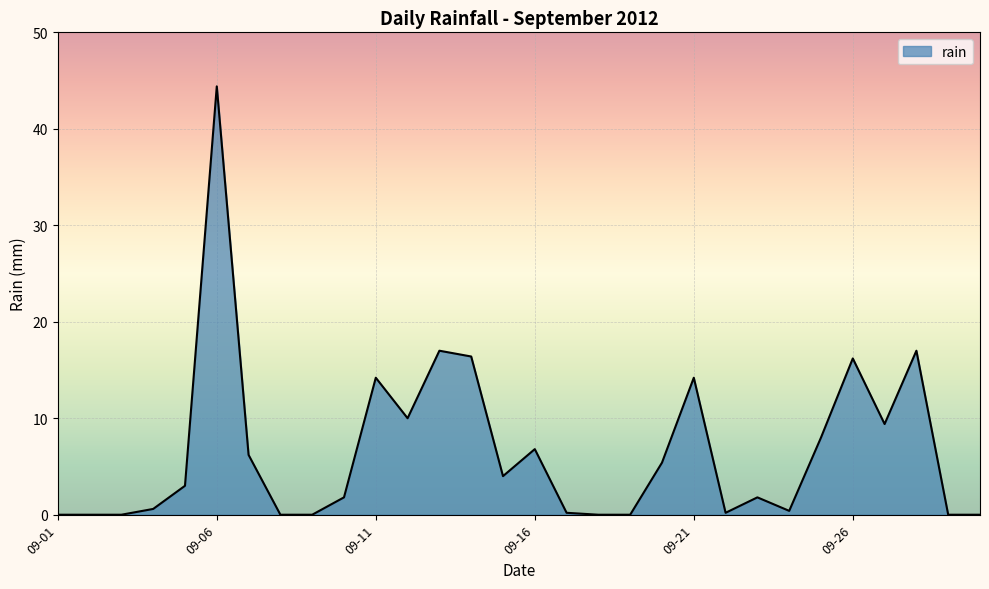

What is the difference between the maximum and minimum values?

44.4